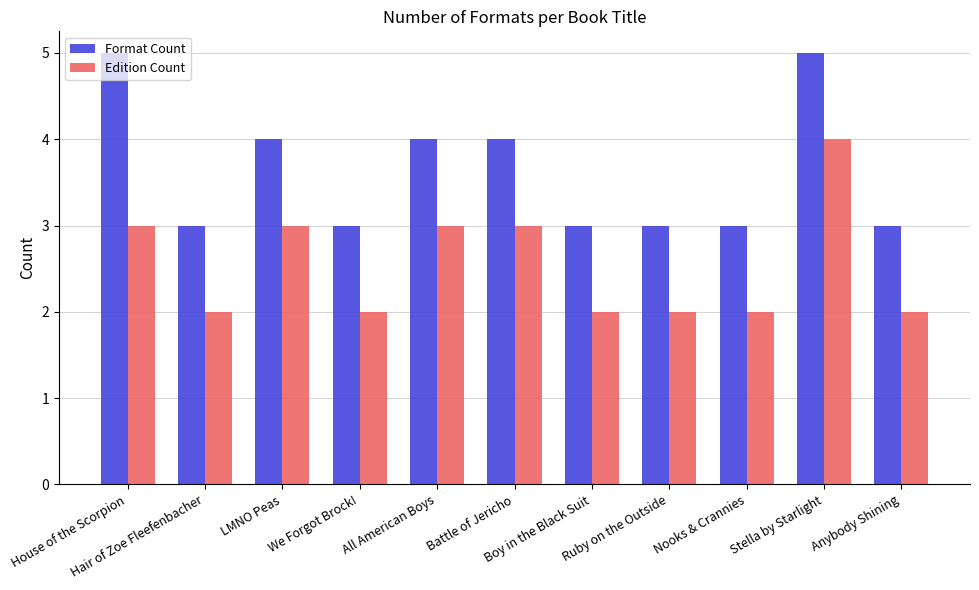

Reading left to right, transcribe all the data shown in this chart.

Format Count: 5	3	4	3	4	4	3	3	3	5	3
Edition Count: 3	2	3	2	3	3	2	2	2	4	2